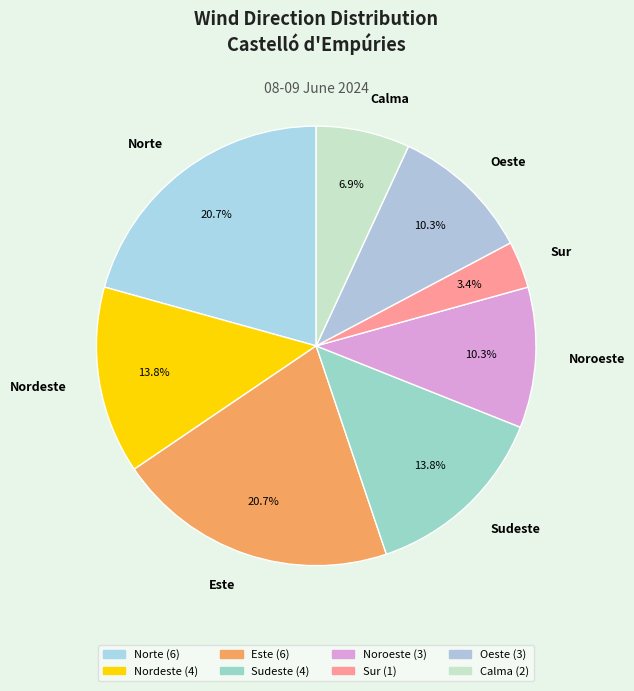

Does Norte account for over 50% of the chart?

No